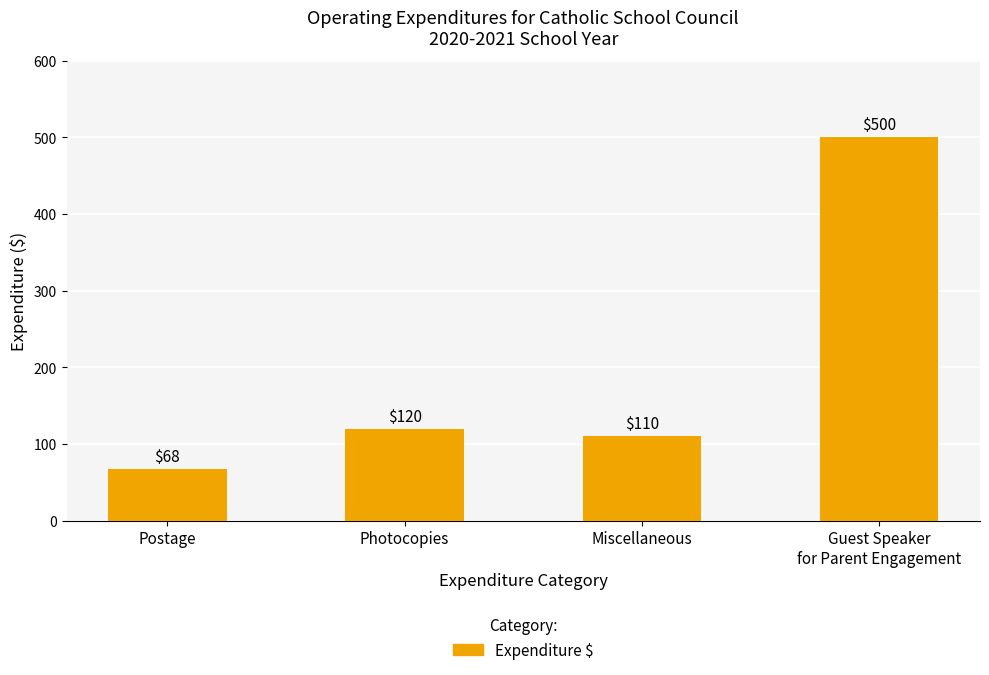

What is the sum of the values at Photocopies and Postage?

188